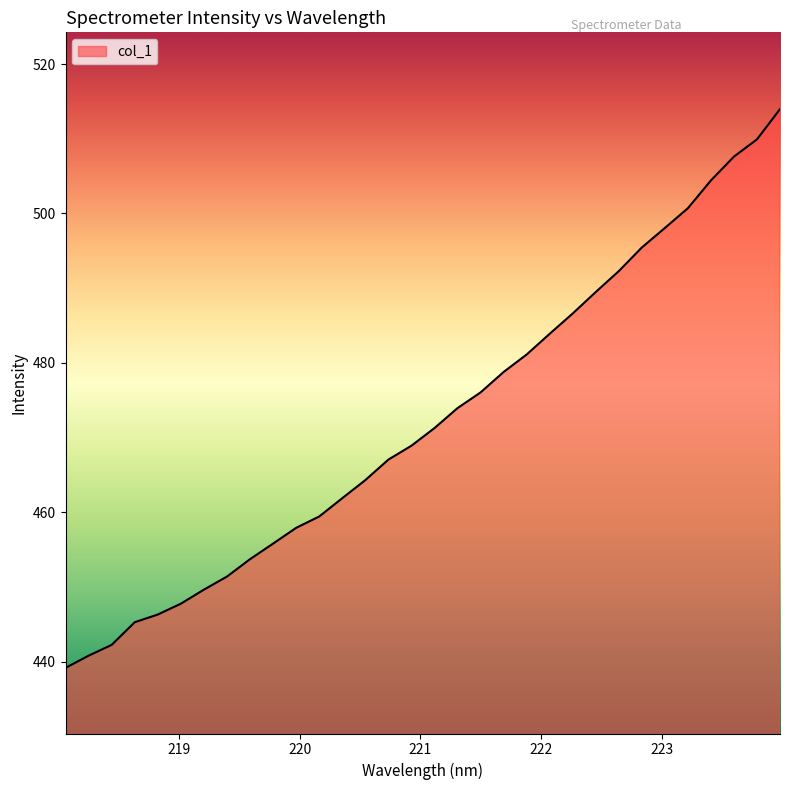

What is the difference between the maximum and minimum values?

74.8